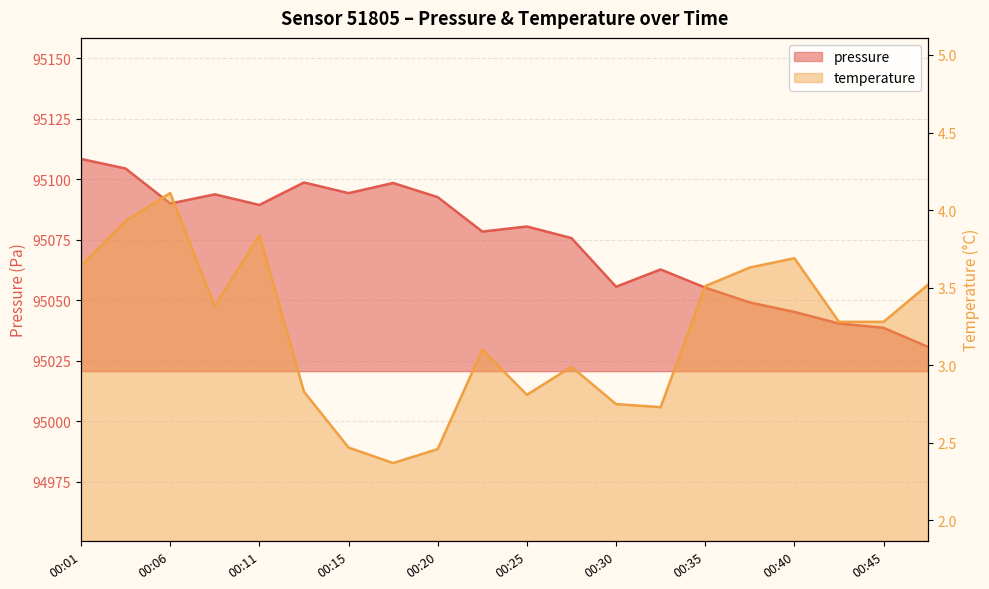

Which series has the widest spread of values?

pressure